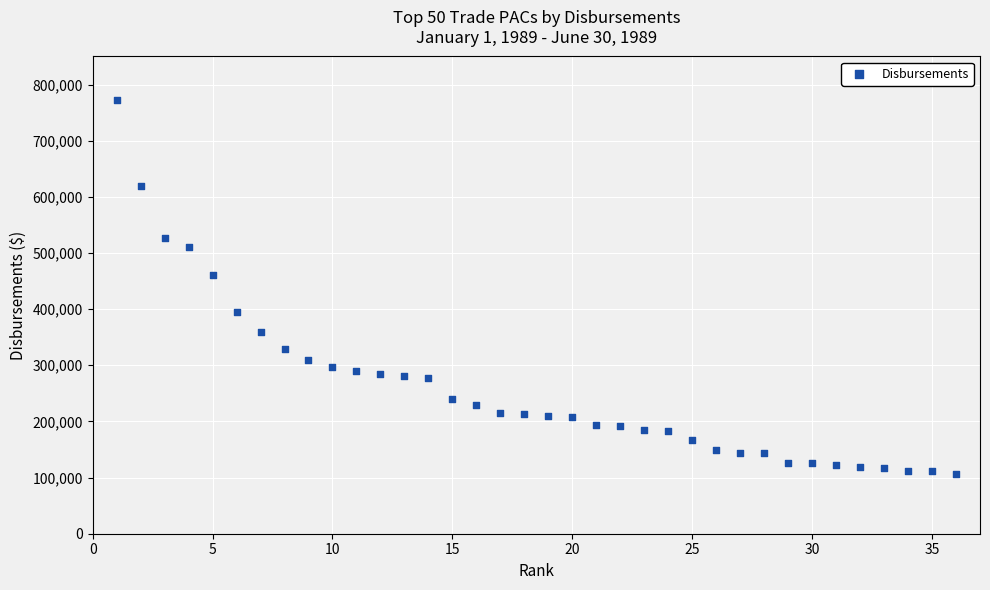

What Y value in the scatter plot is closest to 439374?

460950